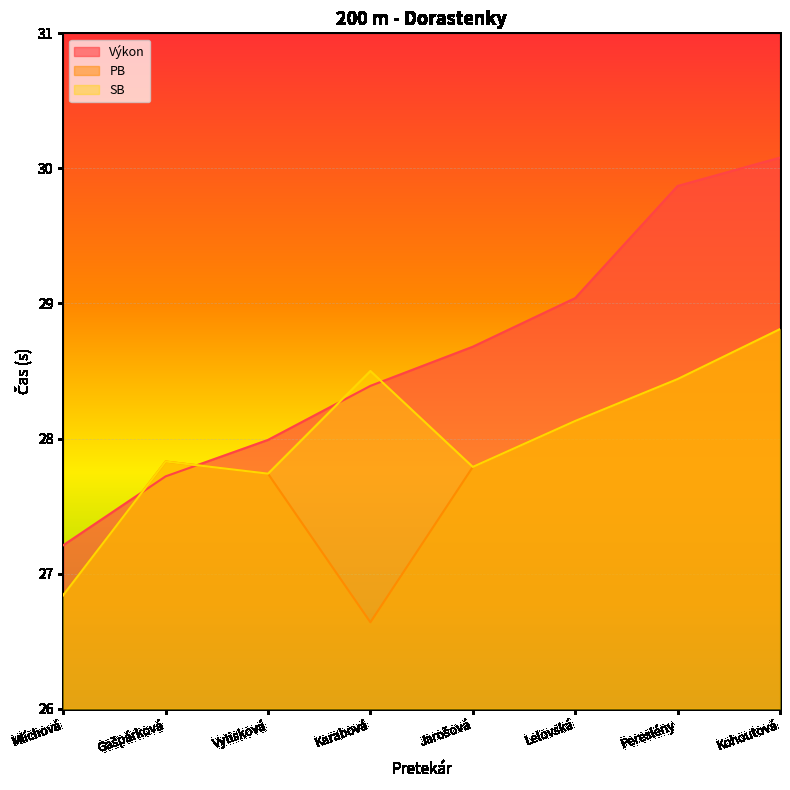

Reading left to right, what are all the values shown in this chart?

Výkon: 27.2	27.7	28.0	28.4	28.7	29.0	29.9	30.1
PB: 26.8	27.8	27.7	26.6	27.8	28.1	28.4	28.8
SB: 26.8	27.8	27.7	28.5	27.8	28.1	28.4	28.8